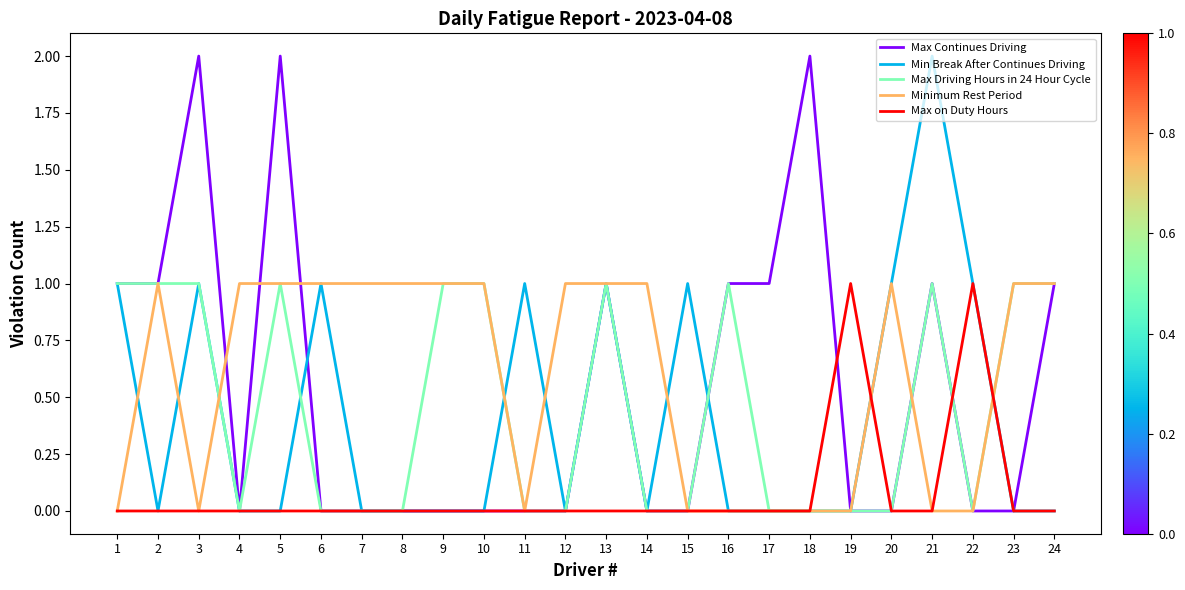

Reading right to left, transcribe all the data shown in this chart.

Max Continues Driving: 24=1	23=0	22=0	21=1	20=0	19=0	18=2	17=1	16=1	15=0	14=0	13=1	12=0	11=0	10=0	9=0	8=0	7=0	6=0	5=2	4=0	3=2	2=1	1=1
Min Break After Continues Driving: 24=0	23=0	22=1	21=2	20=1	19=0	18=0	17=0	16=0	15=1	14=0	13=1	12=0	11=1	10=0	9=0	8=0	7=0	6=1	5=0	4=0	3=1	2=0	1=1
Max Driving Hours in 24 Hour Cycle: 24=1	23=1	22=0	21=1	20=0	19=0	18=0	17=0	16=1	15=0	14=0	13=1	12=0	11=0	10=1	9=1	8=0	7=0	6=0	5=1	4=0	3=1	2=1	1=1
Minimum Rest Period: 24=1	23=1	22=0	21=0	20=1	19=0	18=0	17=0	16=0	15=0	14=1	13=1	12=1	11=0	10=1	9=1	8=1	7=1	6=1	5=1	4=1	3=0	2=1	1=0
Max on Duty Hours: 24=0	23=0	22=1	21=0	20=0	19=1	18=0	17=0	16=0	15=0	14=0	13=0	12=0	11=0	10=0	9=0	8=0	7=0	6=0	5=0	4=0	3=0	2=0	1=0